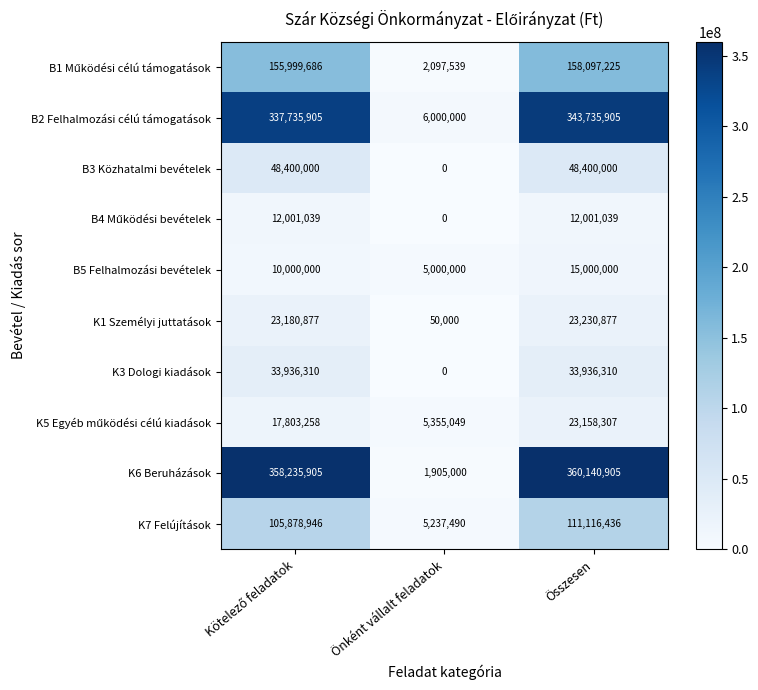

True or false: K7 Felújítások has a value of 3514738 at Önként vállalt feladatok.

False